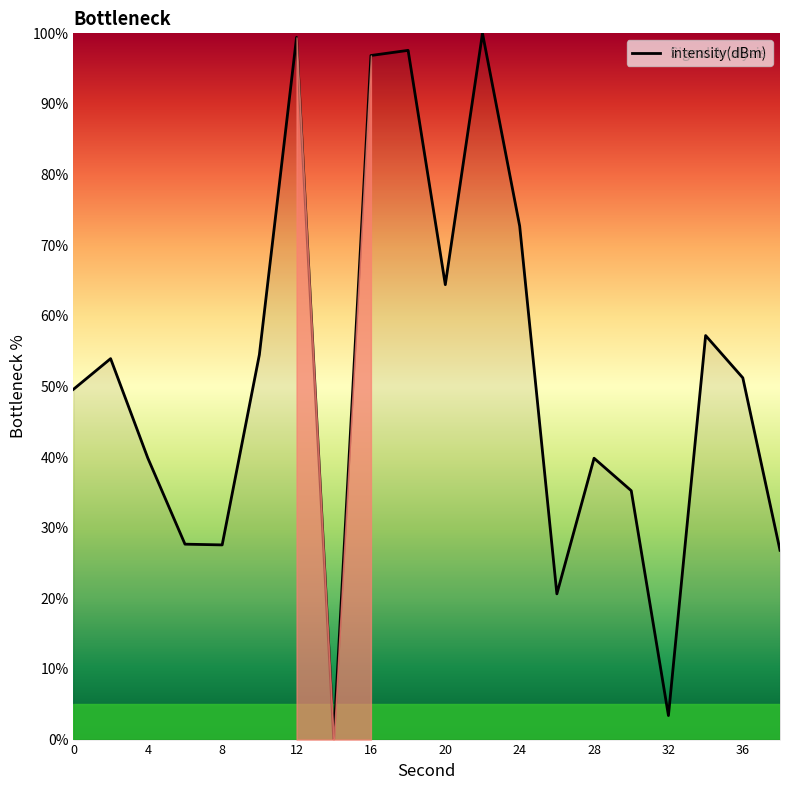

What is the maximum value shown in the chart?

100.0